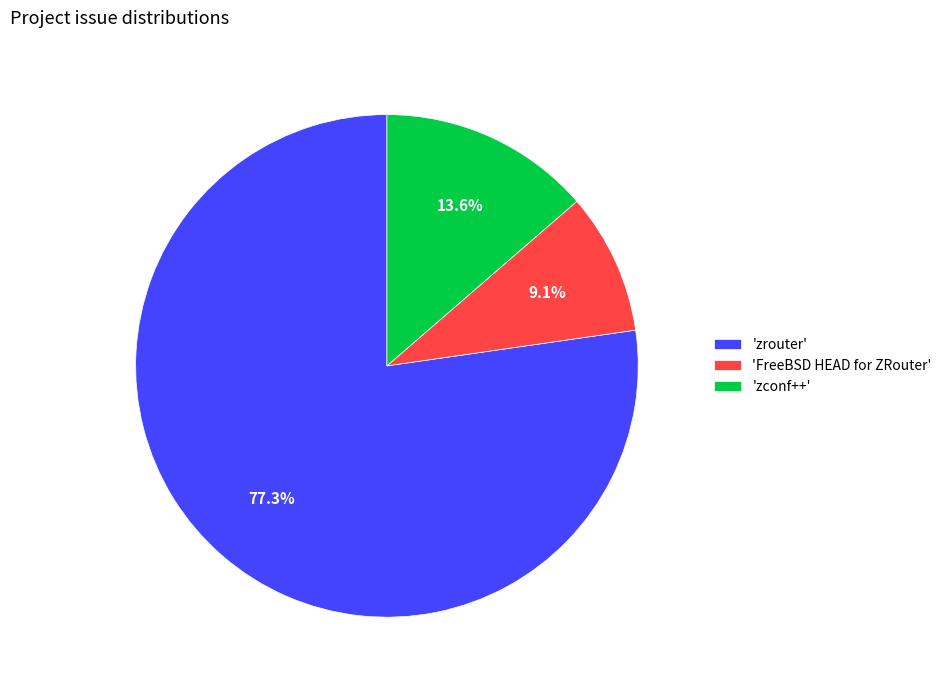

Rank the categories by value from lowest to highest.

'FreeBSD HEAD for ZRouter', 'zconf++', 'zrouter'